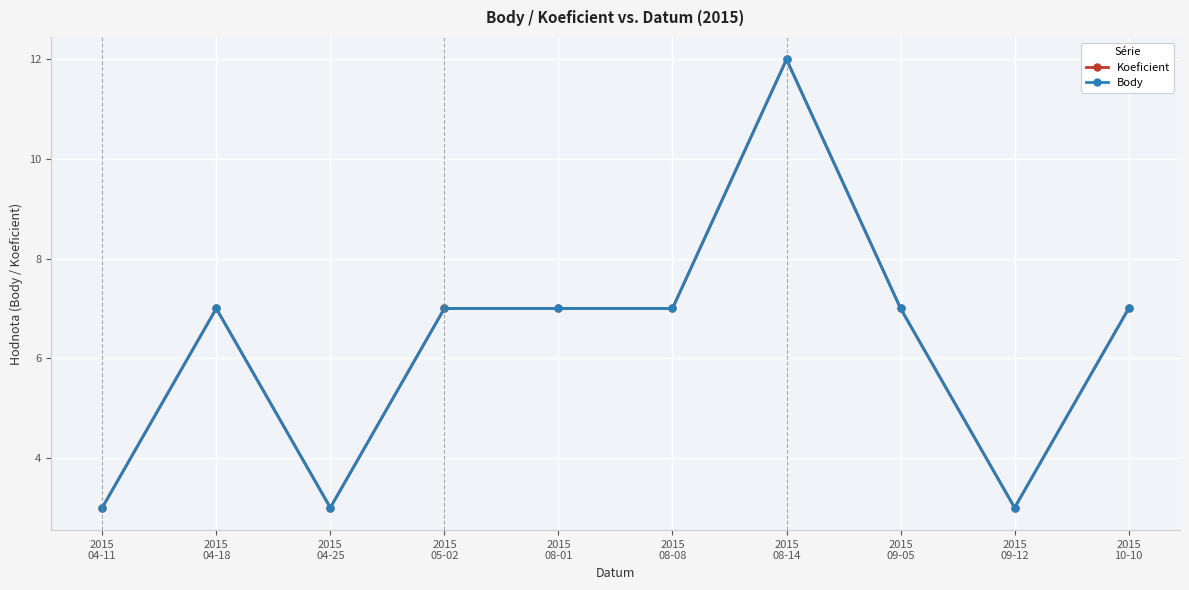

What is the sum of the Body values at 2015
05-02 and 2015
04-25?

10